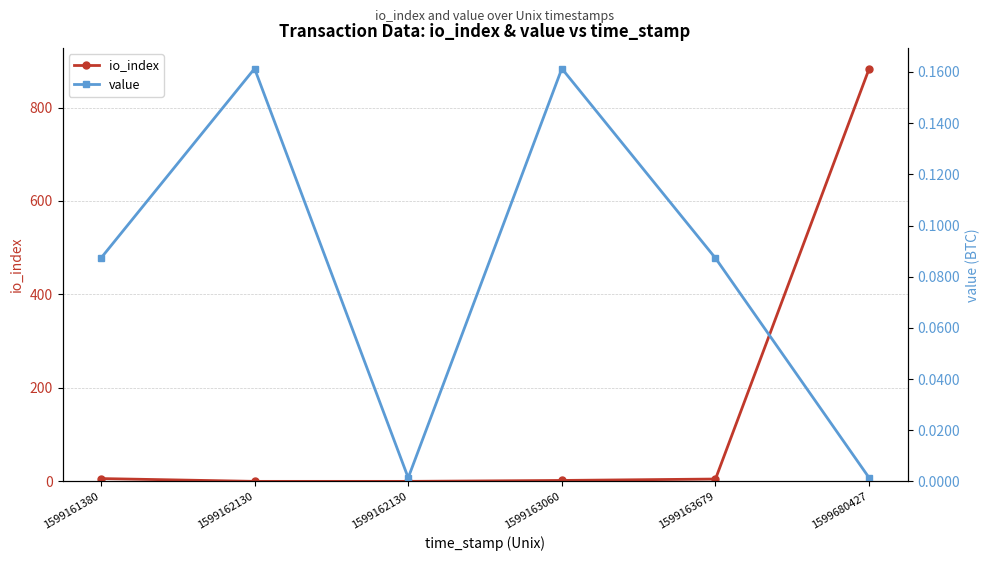

What are all the series names shown in the legend?

io_index, value